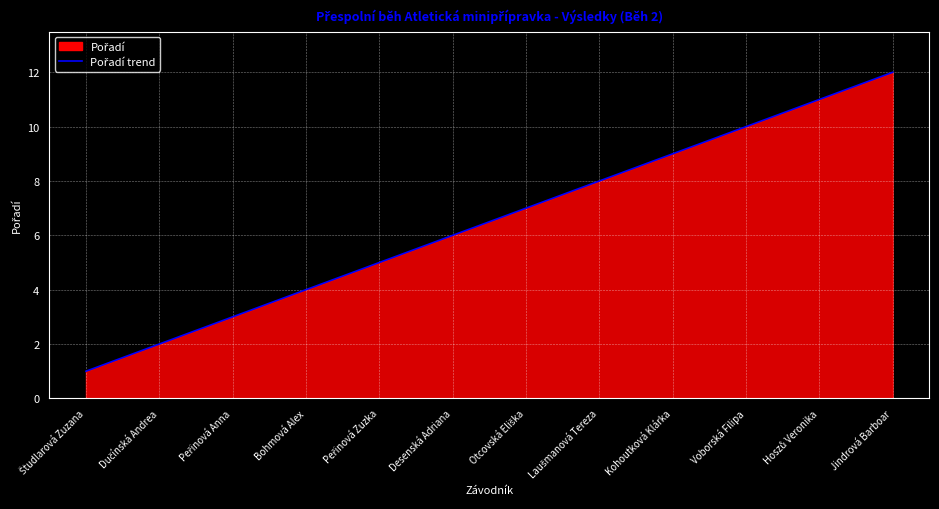

How many distinct data groups are displayed?

1